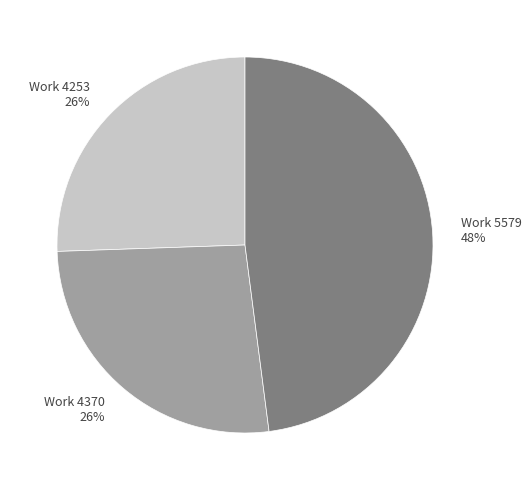

What is the ratio of the value at Work 4253 to the value at Work 4370?

1.0